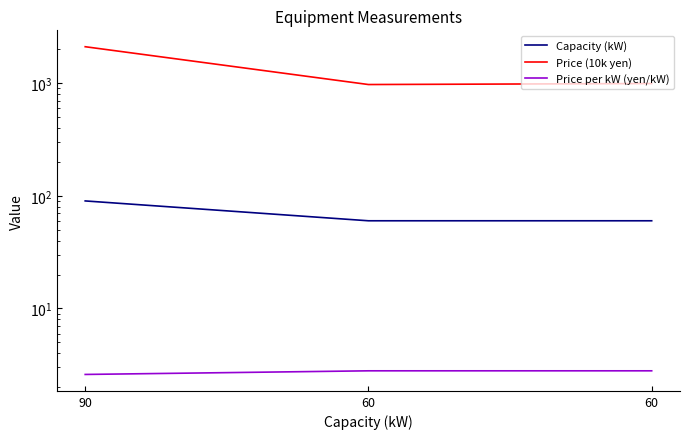

The Price per kW (yen/kW) series shows 2.8 at 60. True or false?

True